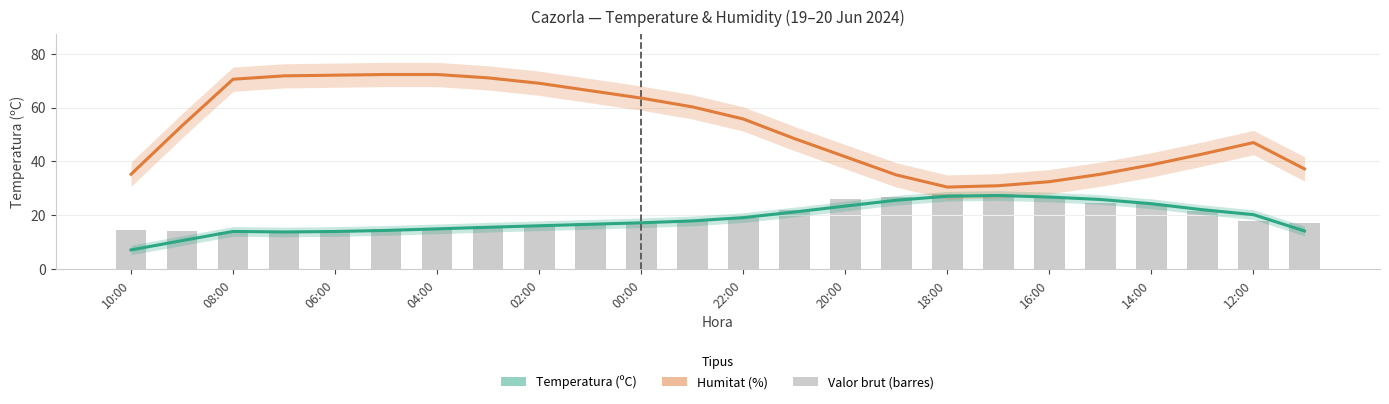

Rank the categories by value from highest to lowest.

18:00, 17:00, 16:00, 19:00, 20:00, 15:00, 14:00, 21:00, 13:00, 22:00, 23:00, 12:00, 00:00, 11:00, 01:00, 02:00, 03:00, 04:00, 05:00, 10:00, 09:00, 06:00, 08:00, 07:00